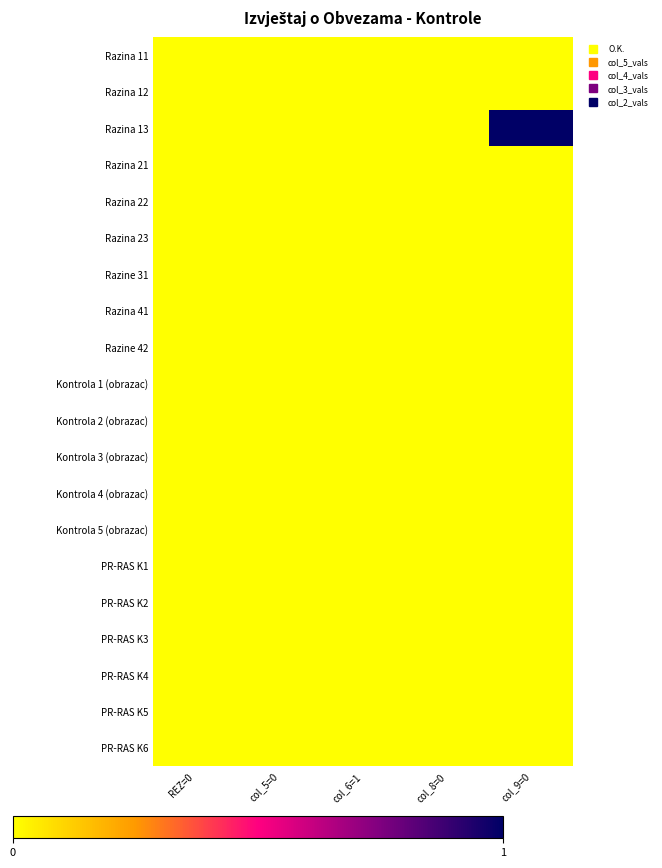

Rank the series at col_8=0 from lowest to highest value.

Razina 11, Razina 12, Razina 13, Razina 21, Razina 22, Razina 23, Razine 31, Razina 41, Razine 42, Kontrola 1 (obrazac), Kontrola 2 (obrazac), Kontrola 3 (obrazac), Kontrola 4 (obrazac), Kontrola 5 (obrazac), PR-RAS K1, PR-RAS K2, PR-RAS K3, PR-RAS K4, PR-RAS K5, PR-RAS K6